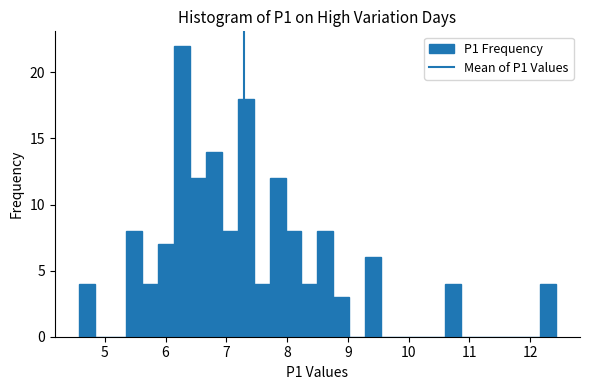

Around what value on the x-axis is the tallest bar? Give the approximate position of its centre, as read against the axis.

6.3